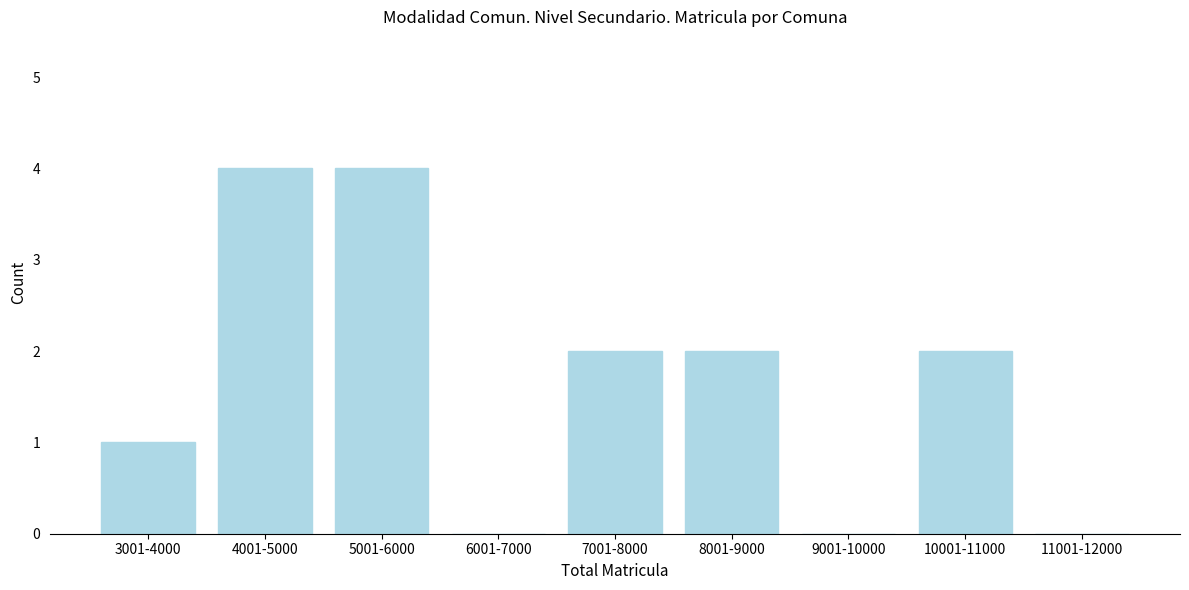

Reading left to right, extract all data points from this chart.

3001-4000=1	4001-5000=4	5001-6000=4	6001-7000=0	7001-8000=2	8001-9000=2	9001-10000=0	10001-11000=2	11001-12000=0